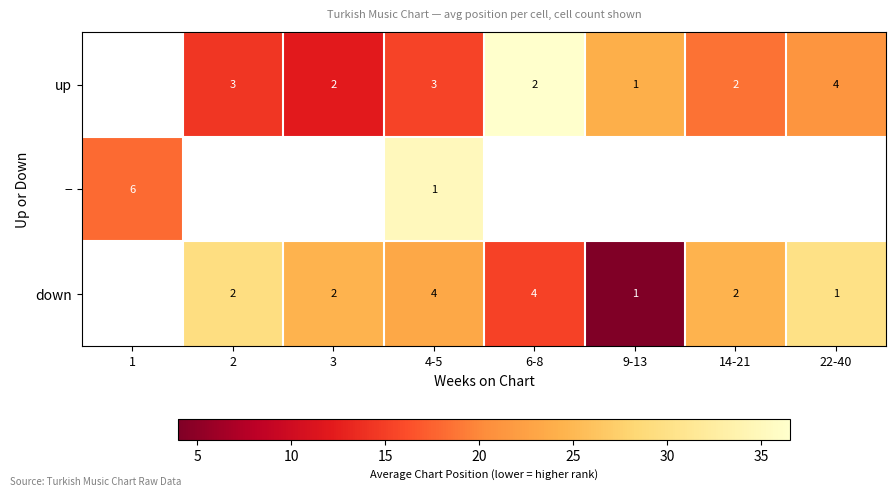

What is the minimum value shown in the chart?

4.0